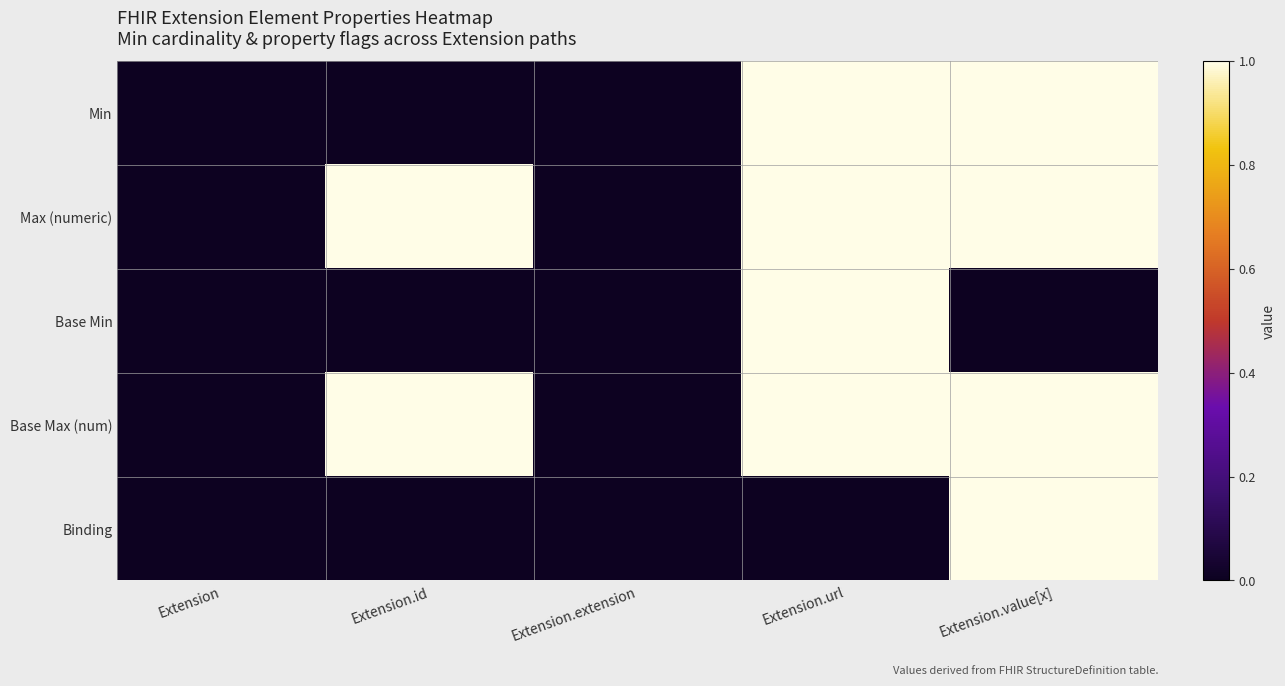

Between Extension.extension and Extension.value[x], which is larger?

Extension.value[x]